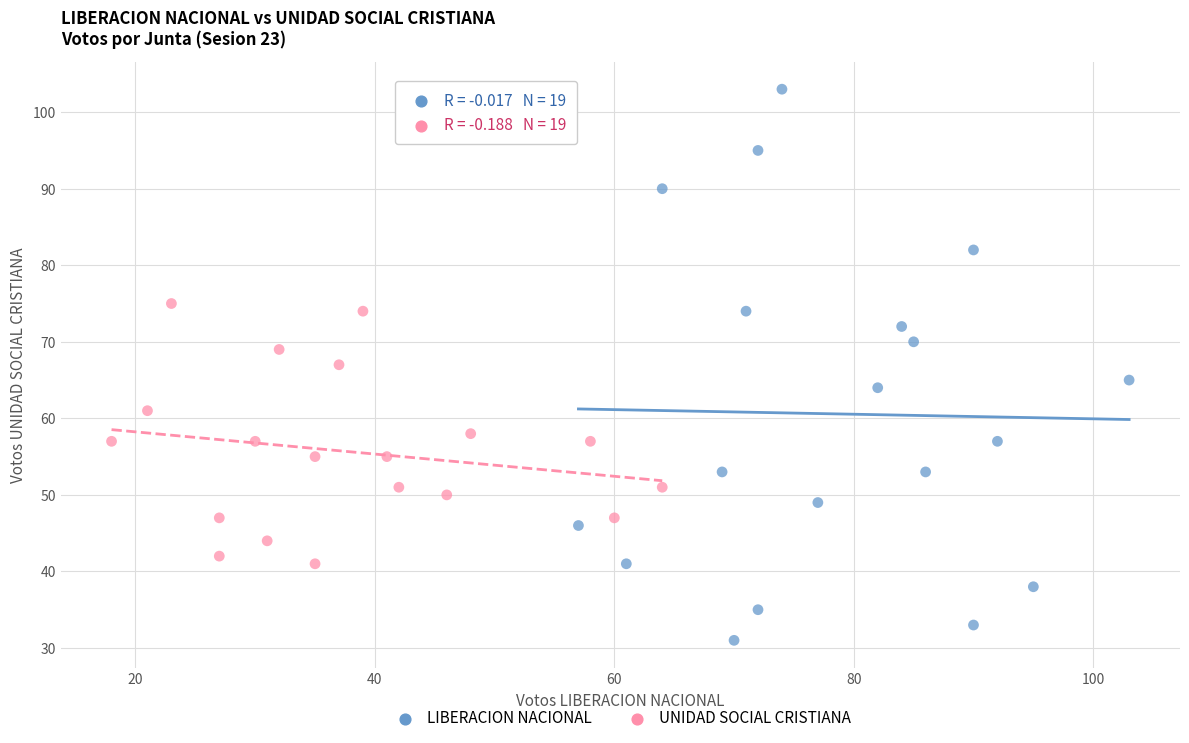

Which series reaches the maximum Y coordinate?

LIBERACION NACIONAL